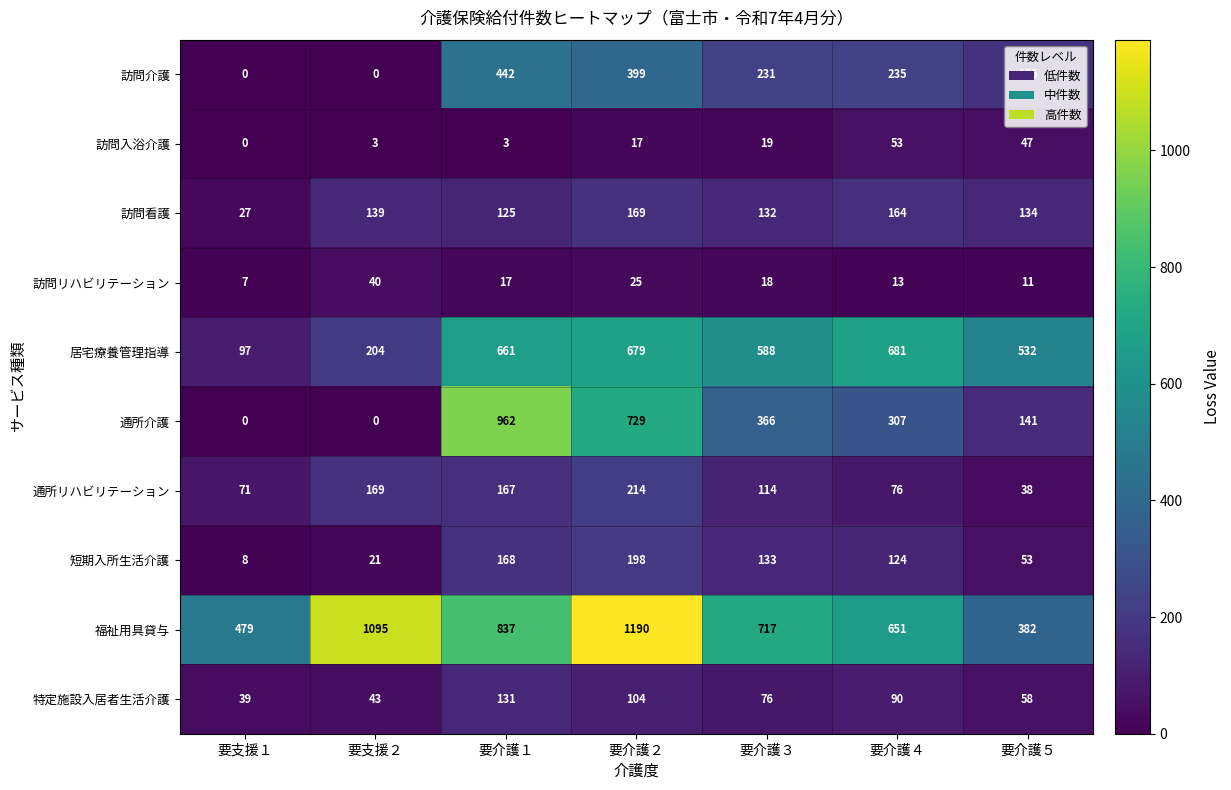

At which label does 訪問看護 first exceed 134?

要支援２